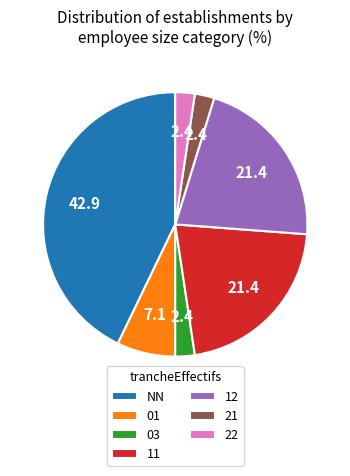

Approximately how many times larger is the value at 03 compared to 22?

1.0